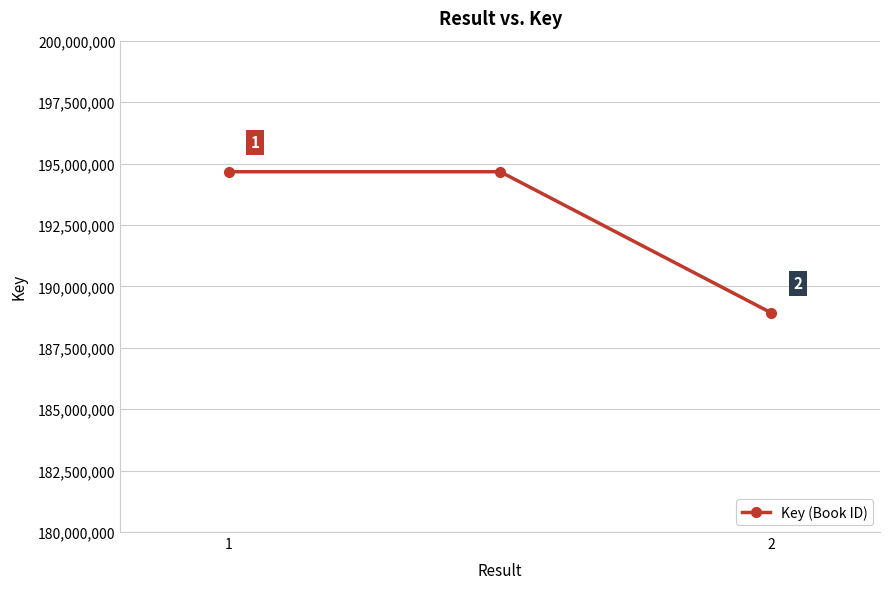

What is the value of the 2nd point from the left?

194664669